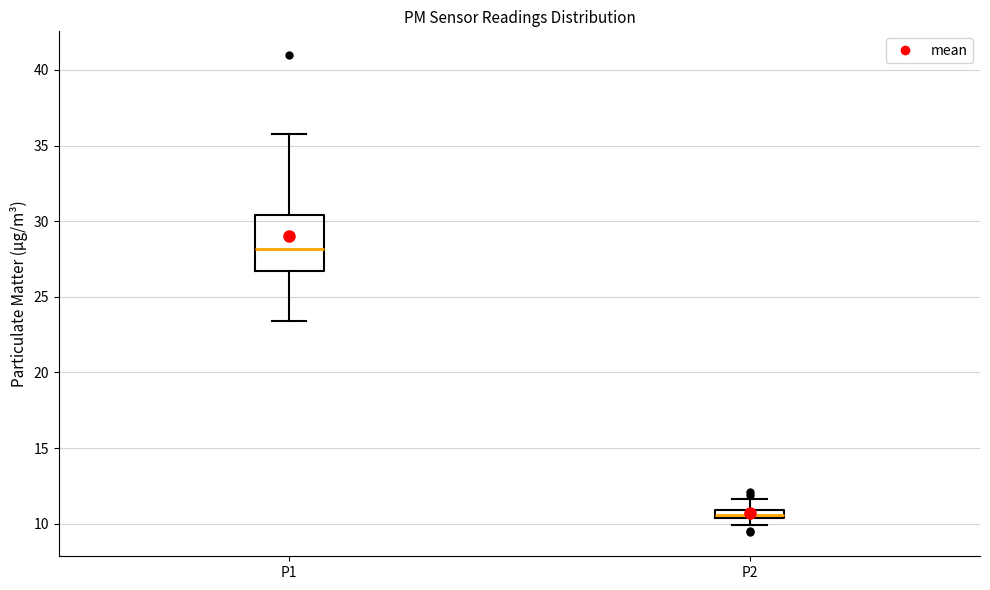

Which box's median line is the lowest?

P2